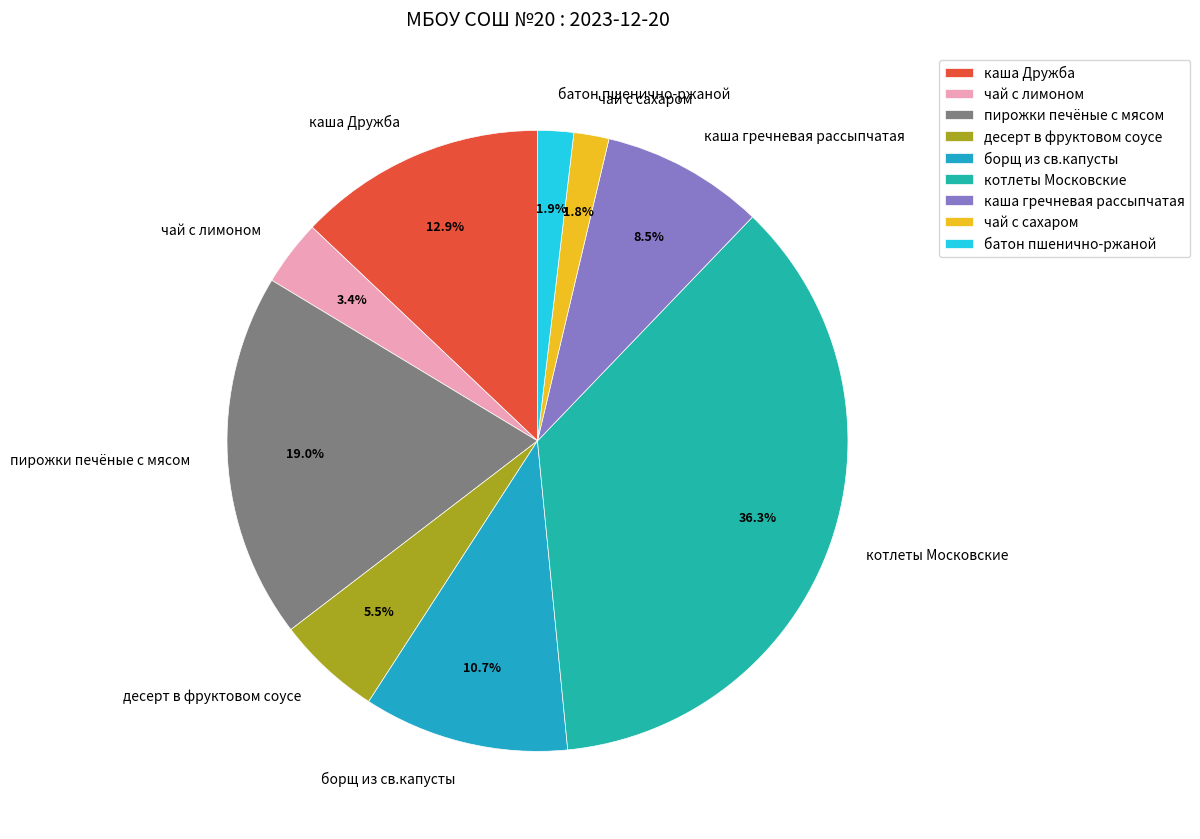

Is чай с лимоном the majority of the pie?

No